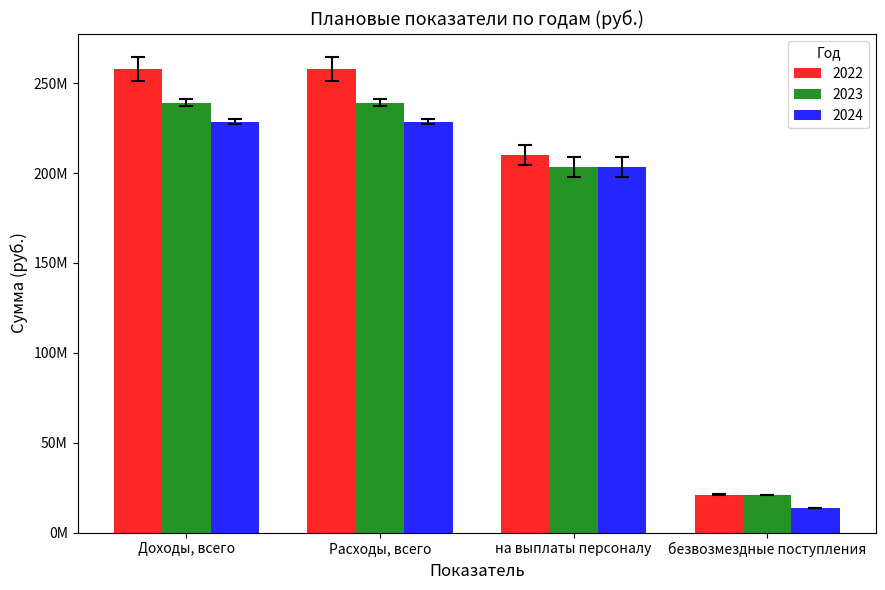

What is the label of the 1st bar from the right?

безвозмездные поступления